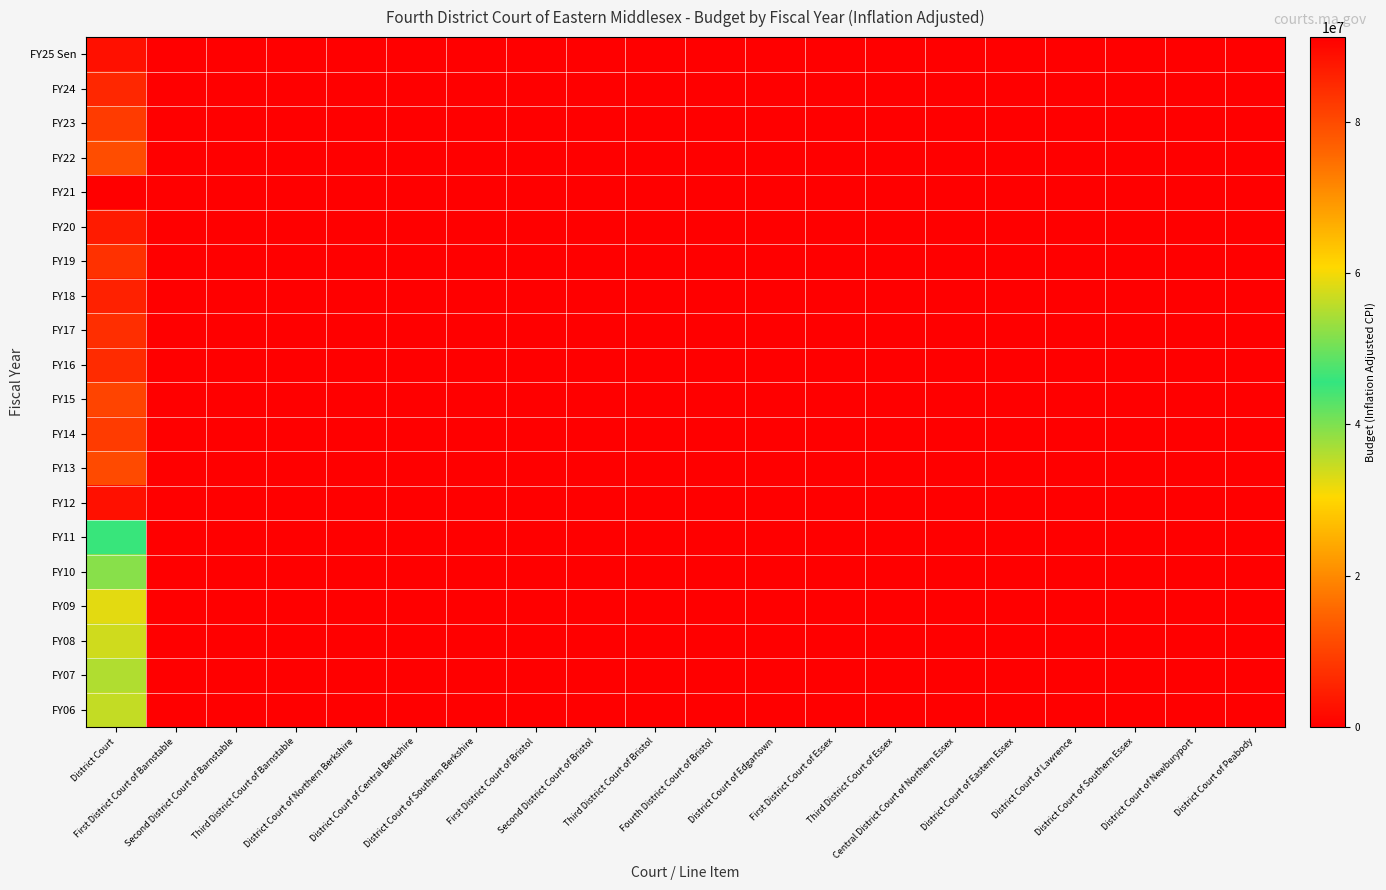

Reading left to right, transcribe all the data shown in this chart.

FY25 Sen: District Court=88626631	First District Court of Barnstable=0	Second District Court of Barnstable=0	Third District Court of Barnstable=0	District Court of Northern Berkshire=0	District Court of Central Berkshire=0	District Court of Southern Berkshire=0	First District Court of Bristol=0	Second District Court of Bristol=0	Third District Court of Bristol=0	Fourth District Court of Bristol=0	District Court of Edgartown=0	First District Court of Essex=0	Third District Court of Essex=0	Central District Court of Northern Essex=0	District Court of Eastern Essex=0	District Court of Lawrence=0	District Court of Southern Essex=0	District Court of Newburyport=0	District Court of Peabody=0
FY24: District Court=85202740	First District Court of Barnstable=0	Second District Court of Barnstable=0	Third District Court of Barnstable=0	District Court of Northern Berkshire=0	District Court of Central Berkshire=0	District Court of Southern Berkshire=0	First District Court of Bristol=0	Second District Court of Bristol=0	Third District Court of Bristol=0	Fourth District Court of Bristol=0	District Court of Edgartown=0	First District Court of Essex=0	Third District Court of Essex=0	Central District Court of Northern Essex=0	District Court of Eastern Essex=0	District Court of Lawrence=0	District Court of Southern Essex=0	District Court of Newburyport=0	District Court of Peabody=0
FY23: District Court=82108115	First District Court of Barnstable=0	Second District Court of Barnstable=0	Third District Court of Barnstable=0	District Court of Northern Berkshire=0	District Court of Central Berkshire=0	District Court of Southern Berkshire=0	First District Court of Bristol=0	Second District Court of Bristol=0	Third District Court of Bristol=0	Fourth District Court of Bristol=0	District Court of Edgartown=0	First District Court of Essex=0	Third District Court of Essex=0	Central District Court of Northern Essex=0	District Court of Eastern Essex=0	District Court of Lawrence=0	District Court of Southern Essex=0	District Court of Newburyport=0	District Court of Peabody=0
FY22: District Court=79482936	First District Court of Barnstable=0	Second District Court of Barnstable=0	Third District Court of Barnstable=0	District Court of Northern Berkshire=0	District Court of Central Berkshire=0	District Court of Southern Berkshire=0	First District Court of Bristol=0	Second District Court of Bristol=0	Third District Court of Bristol=0	Fourth District Court of Bristol=0	District Court of Edgartown=0	First District Court of Essex=0	Third District Court of Essex=0	Central District Court of Northern Essex=0	District Court of Eastern Essex=0	District Court of Lawrence=0	District Court of Southern Essex=0	District Court of Newburyport=0	District Court of Peabody=0
FY21: District Court=91168107	First District Court of Barnstable=0	Second District Court of Barnstable=0	Third District Court of Barnstable=0	District Court of Northern Berkshire=0	District Court of Central Berkshire=0	District Court of Southern Berkshire=0	First District Court of Bristol=0	Second District Court of Bristol=0	Third District Court of Bristol=0	Fourth District Court of Bristol=0	District Court of Edgartown=0	First District Court of Essex=0	Third District Court of Essex=0	Central District Court of Northern Essex=0	District Court of Eastern Essex=0	District Court of Lawrence=0	District Court of Southern Essex=0	District Court of Newburyport=0	District Court of Peabody=0
FY20: District Court=86924382	First District Court of Barnstable=0	Second District Court of Barnstable=0	Third District Court of Barnstable=0	District Court of Northern Berkshire=0	District Court of Central Berkshire=0	District Court of Southern Berkshire=0	First District Court of Bristol=0	Second District Court of Bristol=0	Third District Court of Bristol=0	Fourth District Court of Bristol=0	District Court of Edgartown=0	First District Court of Essex=0	Third District Court of Essex=0	Central District Court of Northern Essex=0	District Court of Eastern Essex=0	District Court of Lawrence=0	District Court of Southern Essex=0	District Court of Newburyport=0	District Court of Peabody=0
FY19: District Court=83795517	First District Court of Barnstable=0	Second District Court of Barnstable=0	Third District Court of Barnstable=0	District Court of Northern Berkshire=0	District Court of Central Berkshire=0	District Court of Southern Berkshire=0	First District Court of Bristol=0	Second District Court of Bristol=0	Third District Court of Bristol=0	Fourth District Court of Bristol=0	District Court of Edgartown=0	First District Court of Essex=0	Third District Court of Essex=0	Central District Court of Northern Essex=0	District Court of Eastern Essex=0	District Court of Lawrence=0	District Court of Southern Essex=0	District Court of Newburyport=0	District Court of Peabody=0
FY18: District Court=86080375	First District Court of Barnstable=0	Second District Court of Barnstable=0	Third District Court of Barnstable=0	District Court of Northern Berkshire=0	District Court of Central Berkshire=0	District Court of Southern Berkshire=0	First District Court of Bristol=0	Second District Court of Bristol=0	Third District Court of Bristol=0	Fourth District Court of Bristol=0	District Court of Edgartown=0	First District Court of Essex=0	Third District Court of Essex=0	Central District Court of Northern Essex=0	District Court of Eastern Essex=0	District Court of Lawrence=0	District Court of Southern Essex=0	District Court of Newburyport=0	District Court of Peabody=0
FY17: District Court=84216422	First District Court of Barnstable=0	Second District Court of Barnstable=0	Third District Court of Barnstable=0	District Court of Northern Berkshire=0	District Court of Central Berkshire=0	District Court of Southern Berkshire=0	First District Court of Bristol=0	Second District Court of Bristol=0	Third District Court of Bristol=0	Fourth District Court of Bristol=0	District Court of Edgartown=0	First District Court of Essex=0	Third District Court of Essex=0	Central District Court of Northern Essex=0	District Court of Eastern Essex=0	District Court of Lawrence=0	District Court of Southern Essex=0	District Court of Newburyport=0	District Court of Peabody=0
FY16: District Court=84676691	First District Court of Barnstable=0	Second District Court of Barnstable=0	Third District Court of Barnstable=0	District Court of Northern Berkshire=0	District Court of Central Berkshire=0	District Court of Southern Berkshire=0	First District Court of Bristol=0	Second District Court of Bristol=0	Third District Court of Bristol=0	Fourth District Court of Bristol=0	District Court of Edgartown=0	First District Court of Essex=0	Third District Court of Essex=0	Central District Court of Northern Essex=0	District Court of Eastern Essex=0	District Court of Lawrence=0	District Court of Southern Essex=0	District Court of Newburyport=0	District Court of Peabody=0
FY15: District Court=80922035	First District Court of Barnstable=0	Second District Court of Barnstable=0	Third District Court of Barnstable=0	District Court of Northern Berkshire=0	District Court of Central Berkshire=0	District Court of Southern Berkshire=0	First District Court of Bristol=0	Second District Court of Bristol=0	Third District Court of Bristol=0	Fourth District Court of Bristol=0	District Court of Edgartown=0	First District Court of Essex=0	Third District Court of Essex=0	Central District Court of Northern Essex=0	District Court of Eastern Essex=0	District Court of Lawrence=0	District Court of Southern Essex=0	District Court of Newburyport=0	District Court of Peabody=0
FY14: District Court=82164861	First District Court of Barnstable=0	Second District Court of Barnstable=0	Third District Court of Barnstable=0	District Court of Northern Berkshire=0	District Court of Central Berkshire=0	District Court of Southern Berkshire=0	First District Court of Bristol=0	Second District Court of Bristol=0	Third District Court of Bristol=0	Fourth District Court of Bristol=0	District Court of Edgartown=0	First District Court of Essex=0	Third District Court of Essex=0	Central District Court of Northern Essex=0	District Court of Eastern Essex=0	District Court of Lawrence=0	District Court of Southern Essex=0	District Court of Newburyport=0	District Court of Peabody=0
FY13: District Court=79990708	First District Court of Barnstable=0	Second District Court of Barnstable=0	Third District Court of Barnstable=0	District Court of Northern Berkshire=0	District Court of Central Berkshire=0	District Court of Southern Berkshire=0	First District Court of Bristol=0	Second District Court of Bristol=0	Third District Court of Bristol=0	Fourth District Court of Bristol=0	District Court of Edgartown=0	First District Court of Essex=0	Third District Court of Essex=0	Central District Court of Northern Essex=0	District Court of Eastern Essex=0	District Court of Lawrence=0	District Court of Southern Essex=0	District Court of Newburyport=0	District Court of Peabody=0
FY12: District Court=88642943	First District Court of Barnstable=0	Second District Court of Barnstable=0	Third District Court of Barnstable=0	District Court of Northern Berkshire=0	District Court of Central Berkshire=0	District Court of Southern Berkshire=0	First District Court of Bristol=0	Second District Court of Bristol=0	Third District Court of Bristol=0	Fourth District Court of Bristol=0	District Court of Edgartown=0	First District Court of Essex=0	Third District Court of Essex=0	Central District Court of Northern Essex=0	District Court of Eastern Essex=0	District Court of Lawrence=0	District Court of Southern Essex=0	District Court of Newburyport=0	District Court of Peabody=0
FY11: District Court=46028019	First District Court of Barnstable=0	Second District Court of Barnstable=0	Third District Court of Barnstable=0	District Court of Northern Berkshire=0	District Court of Central Berkshire=0	District Court of Southern Berkshire=0	First District Court of Bristol=0	Second District Court of Bristol=0	Third District Court of Bristol=0	Fourth District Court of Bristol=0	District Court of Edgartown=0	First District Court of Essex=0	Third District Court of Essex=0	Central District Court of Northern Essex=0	District Court of Eastern Essex=0	District Court of Lawrence=0	District Court of Southern Essex=0	District Court of Newburyport=0	District Court of Peabody=0
FY10: District Court=51832413	First District Court of Barnstable=0	Second District Court of Barnstable=0	Third District Court of Barnstable=0	District Court of Northern Berkshire=0	District Court of Central Berkshire=0	District Court of Southern Berkshire=0	First District Court of Bristol=0	Second District Court of Bristol=0	Third District Court of Bristol=0	Fourth District Court of Bristol=0	District Court of Edgartown=0	First District Court of Essex=0	Third District Court of Essex=0	Central District Court of Northern Essex=0	District Court of Eastern Essex=0	District Court of Lawrence=0	District Court of Southern Essex=0	District Court of Newburyport=0	District Court of Peabody=0
FY09: District Court=58614304	First District Court of Barnstable=0	Second District Court of Barnstable=0	Third District Court of Barnstable=0	District Court of Northern Berkshire=0	District Court of Central Berkshire=0	District Court of Southern Berkshire=0	First District Court of Bristol=0	Second District Court of Bristol=0	Third District Court of Bristol=0	Fourth District Court of Bristol=0	District Court of Edgartown=0	First District Court of Essex=0	Third District Court of Essex=0	Central District Court of Northern Essex=0	District Court of Eastern Essex=0	District Court of Lawrence=0	District Court of Southern Essex=0	District Court of Newburyport=0	District Court of Peabody=0
FY08: District Court=57218892	First District Court of Barnstable=0	Second District Court of Barnstable=0	Third District Court of Barnstable=0	District Court of Northern Berkshire=0	District Court of Central Berkshire=0	District Court of Southern Berkshire=0	First District Court of Bristol=0	Second District Court of Bristol=0	Third District Court of Bristol=0	Fourth District Court of Bristol=0	District Court of Edgartown=0	First District Court of Essex=0	Third District Court of Essex=0	Central District Court of Northern Essex=0	District Court of Eastern Essex=0	District Court of Lawrence=0	District Court of Southern Essex=0	District Court of Newburyport=0	District Court of Peabody=0
FY07: District Court=54918344	First District Court of Barnstable=0	Second District Court of Barnstable=0	Third District Court of Barnstable=0	District Court of Northern Berkshire=0	District Court of Central Berkshire=0	District Court of Southern Berkshire=0	First District Court of Bristol=0	Second District Court of Bristol=0	Third District Court of Bristol=0	Fourth District Court of Bristol=0	District Court of Edgartown=0	First District Court of Essex=0	Third District Court of Essex=0	Central District Court of Northern Essex=0	District Court of Eastern Essex=0	District Court of Lawrence=0	District Court of Southern Essex=0	District Court of Newburyport=0	District Court of Peabody=0
FY06: District Court=56303626	First District Court of Barnstable=0	Second District Court of Barnstable=0	Third District Court of Barnstable=0	District Court of Northern Berkshire=0	District Court of Central Berkshire=0	District Court of Southern Berkshire=0	First District Court of Bristol=0	Second District Court of Bristol=0	Third District Court of Bristol=0	Fourth District Court of Bristol=0	District Court of Edgartown=0	First District Court of Essex=0	Third District Court of Essex=0	Central District Court of Northern Essex=0	District Court of Eastern Essex=0	District Court of Lawrence=0	District Court of Southern Essex=0	District Court of Newburyport=0	District Court of Peabody=0